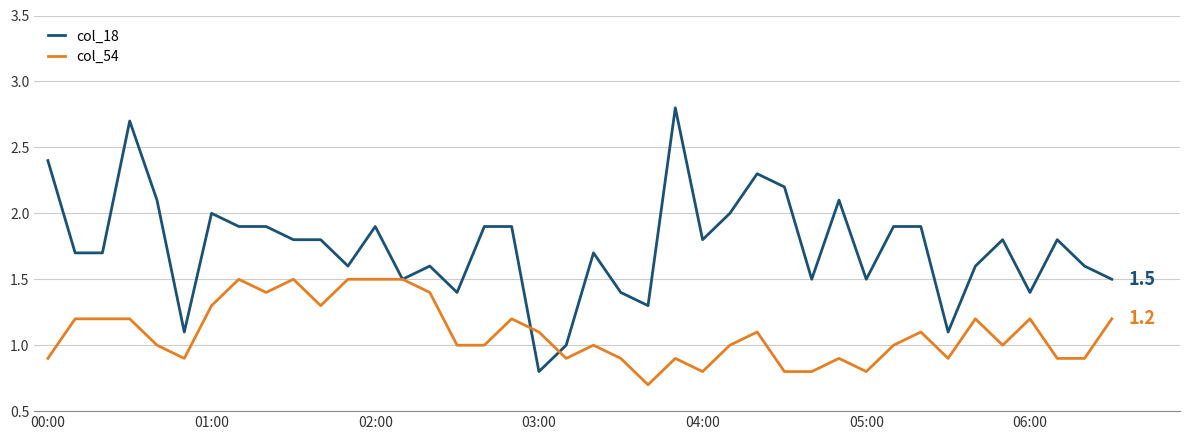

What is the maximum value shown in the chart?

2.8